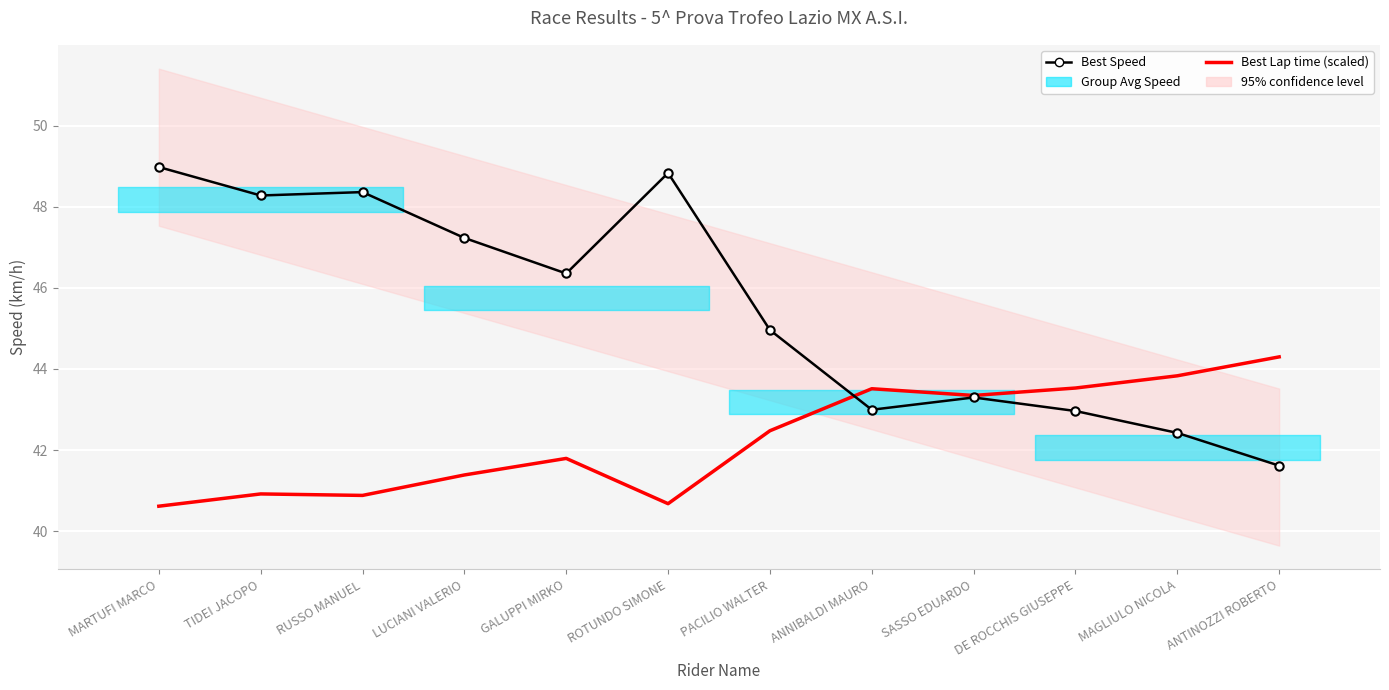

At how many categories does at least one series exceed 43?

12